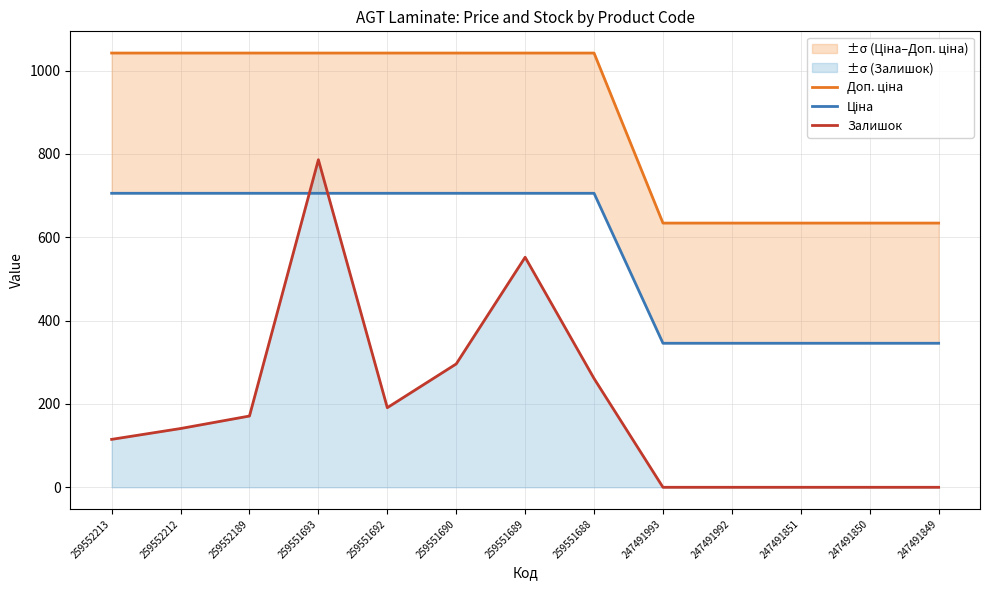

List the series in order of their overall mean, lowest first.

Залишок, Ціна, Доп. ціна